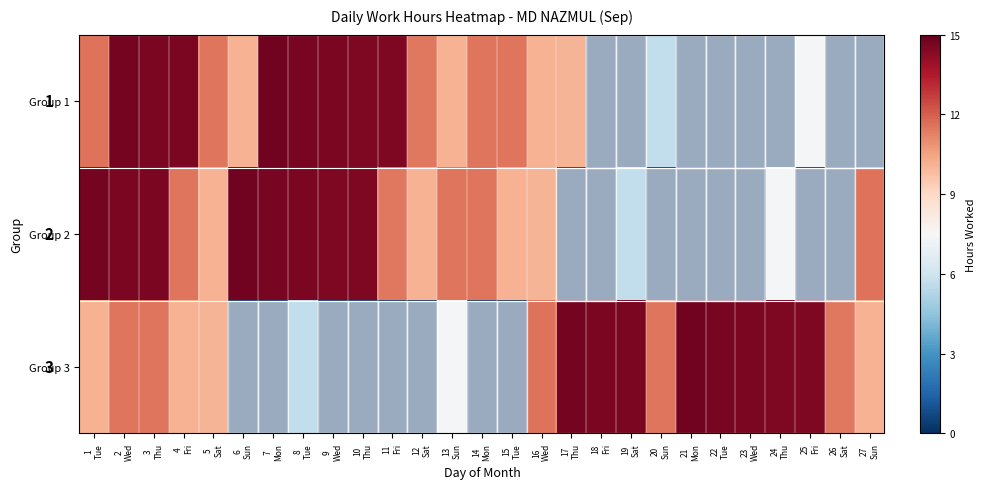

Rank the categories by Group 2 value from lowest to highest.

17 Thu, 18 Fri, 20 Sun, 21 Mon, 22 Tue, 23 Wed, 25 Fri, 26 Sat, 19 Sat, 24 Thu, 16 Wed, 5 Sat, 12 Sat, 15 Tue, 11 Fri, 14 Mon, 4 Fri, 13 Sun, 27 Sun, 10 Thu, 9 Wed, 2 Wed, 8 Tue, 3 Thu, 7 Mon, 1 Tue, 6 Sun